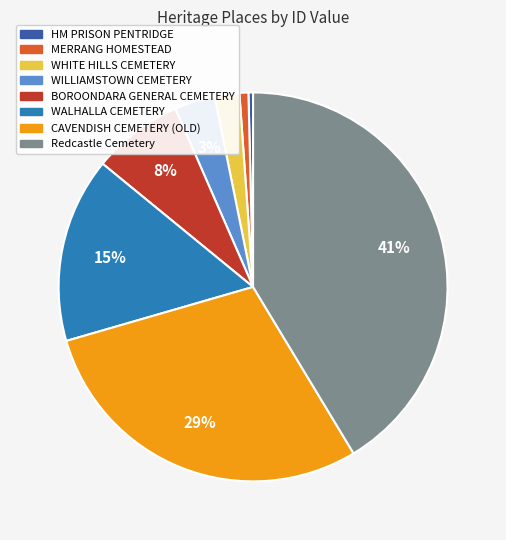

Does WHITE HILLS CEMETERY represent more than half of the total?

No